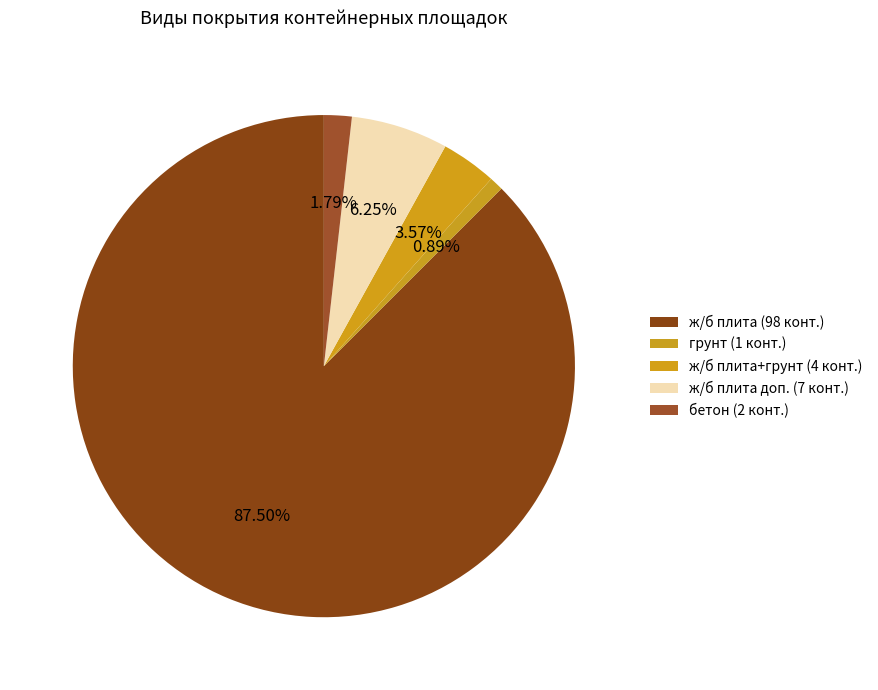

Which slice is the smallest?

грунт